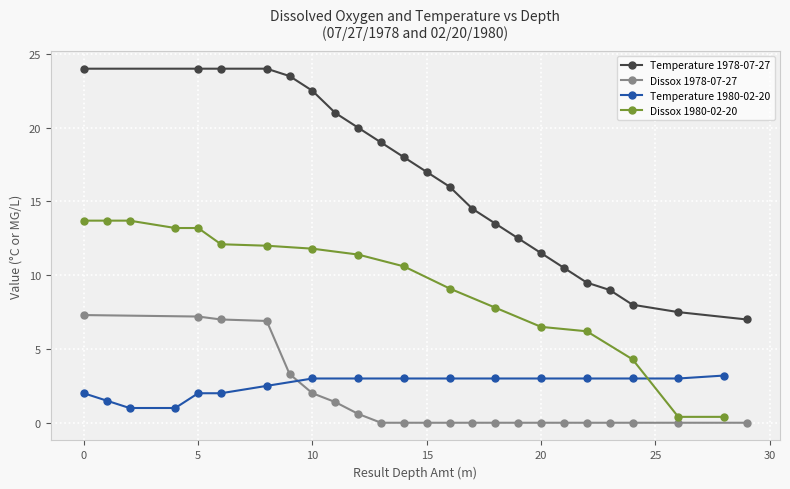

True or false: Dissox 1978-07-27 and Temperature 1978-07-27 cross at least once.

False